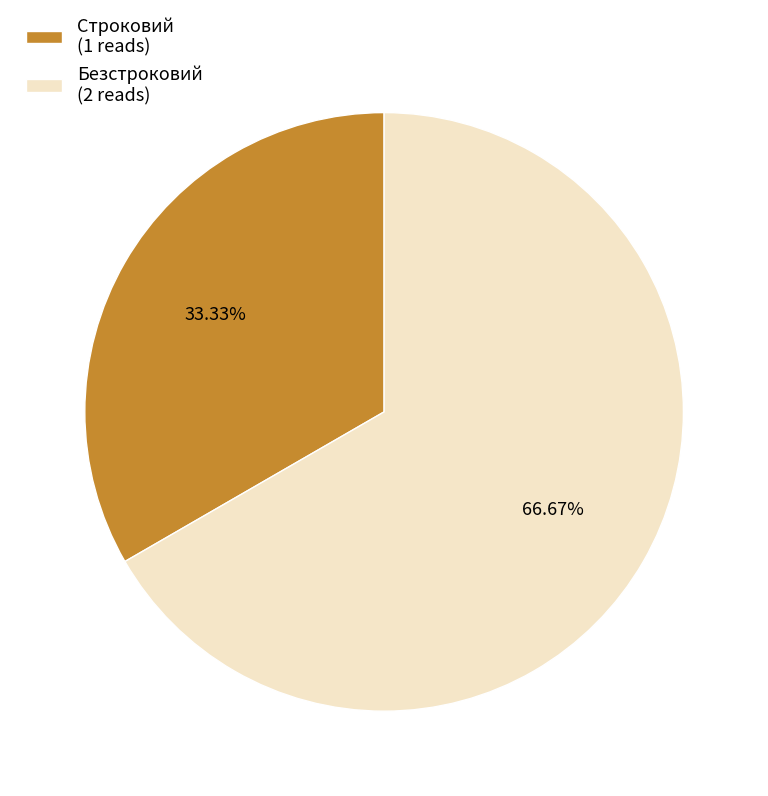

How many segments does this pie chart have?

2